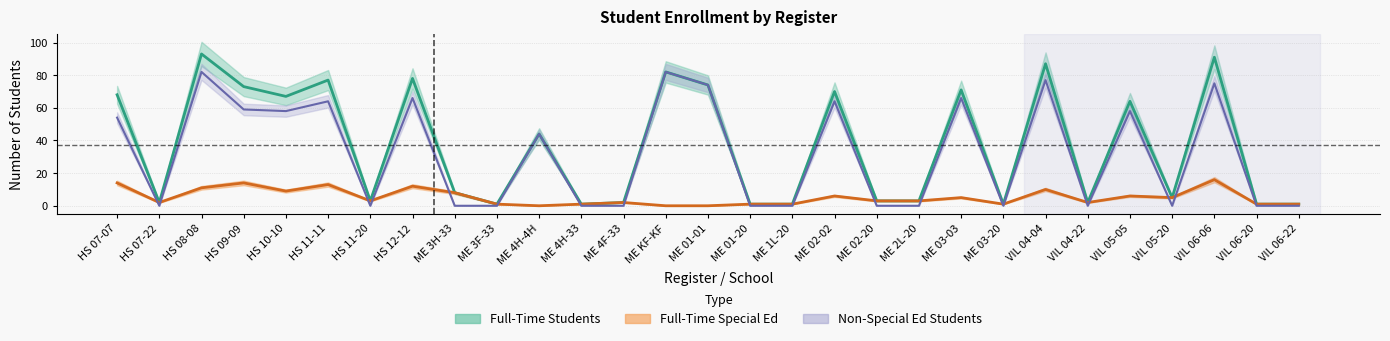

The value of Full-Time Students at HS 11-20 is 3. True or false?

True